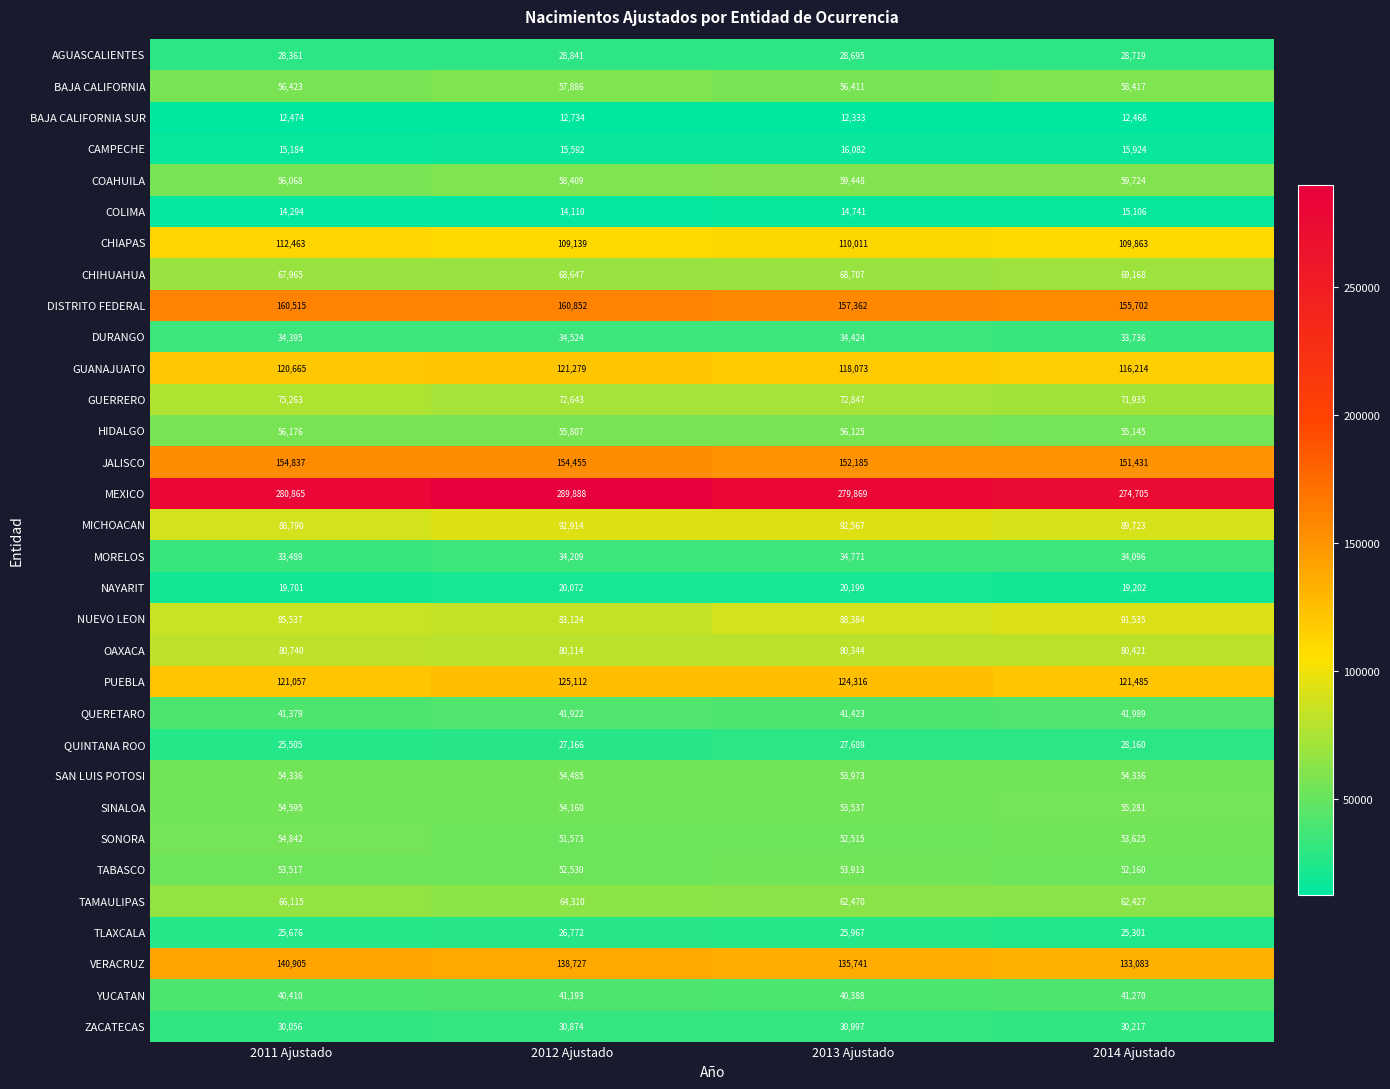

At 2012 Ajustado, list the series in order from largest to smallest.

MEXICO, DISTRITO FEDERAL, JALISCO, VERACRUZ, PUEBLA, GUANAJUATO, CHIAPAS, MICHOACAN, NUEVO LEON, OAXACA, GUERRERO, CHIHUAHUA, TAMAULIPAS, COAHUILA, BAJA CALIFORNIA, HIDALGO, SAN LUIS POTOSI, SINALOA, TABASCO, SONORA, QUERETARO, YUCATAN, DURANGO, MORELOS, ZACATECAS, AGUASCALIENTES, QUINTANA ROO, TLAXCALA, NAYARIT, CAMPECHE, COLIMA, BAJA CALIFORNIA SUR